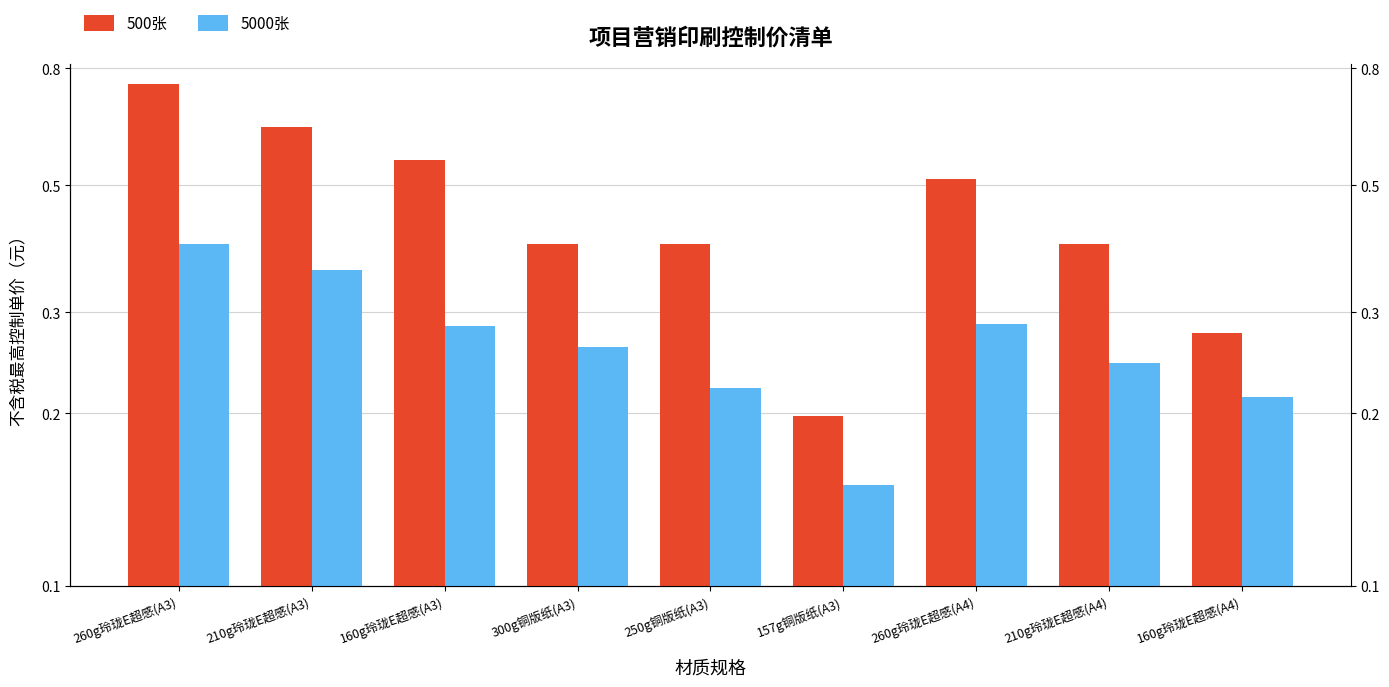

Reading left to right, extract all data points from this chart.

500张: 0.8	0.6	0.6	0.4	0.4	0.2	0.5	0.4	0.3
5000张: 0.4	0.4	0.3	0.3	0.2	0.2	0.3	0.2	0.2